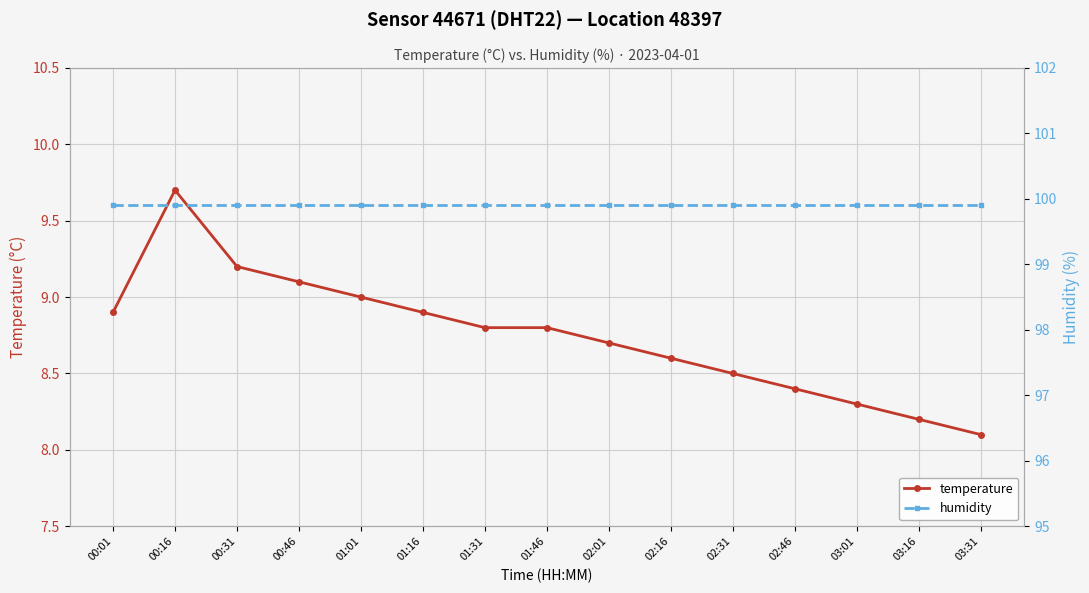

The temperature series shows 14.8 at 00:31. True or false?

False